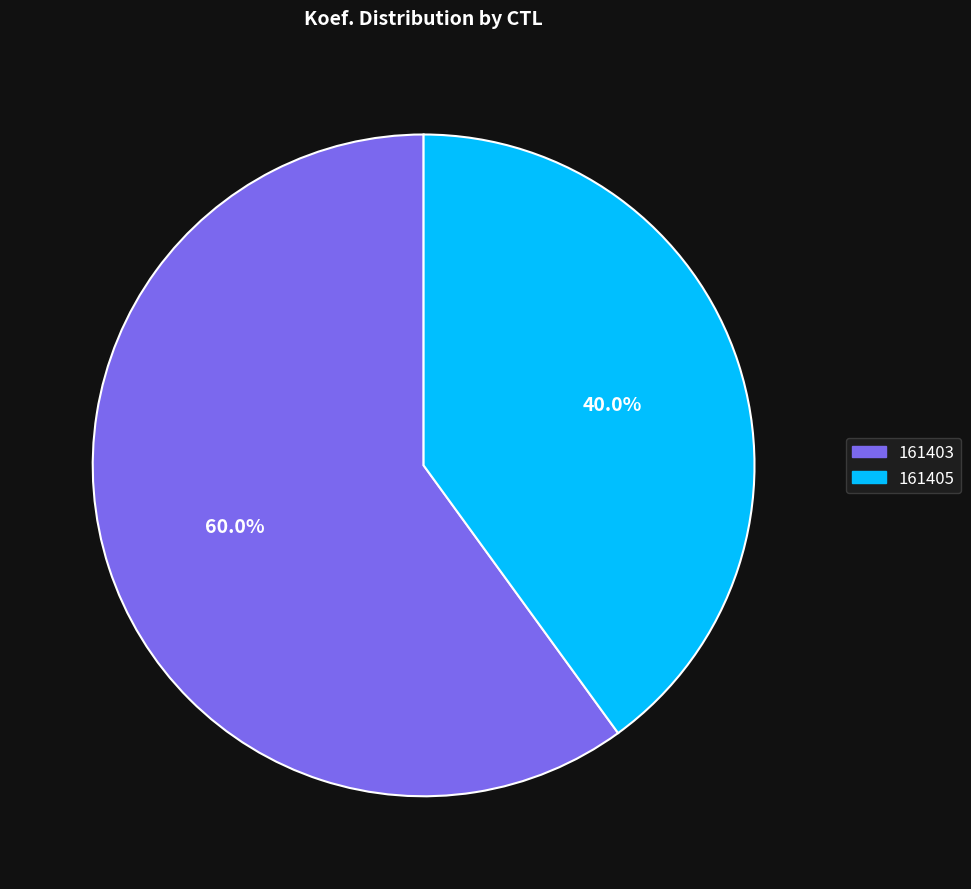

Is 161403 the majority of the pie?

Yes